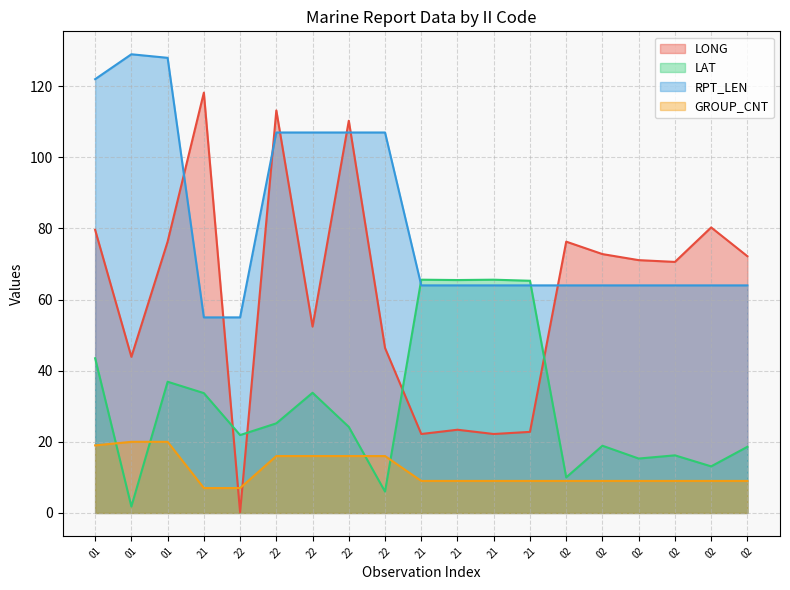

Which has a higher value, 01 or 21?

21